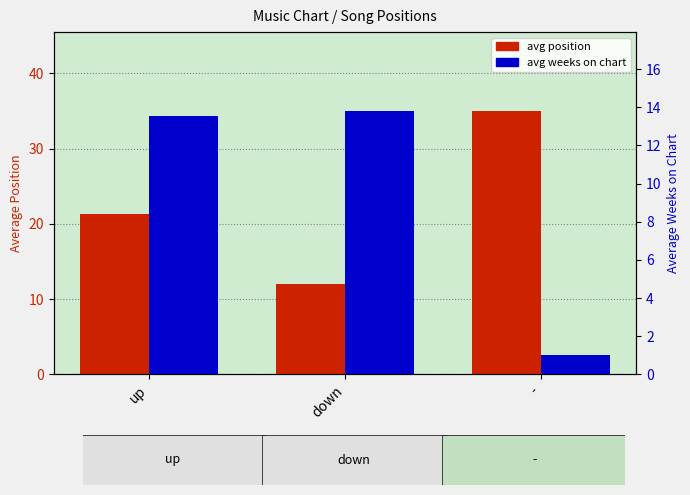

Is it true that avg position equals 38.0 at up?

False